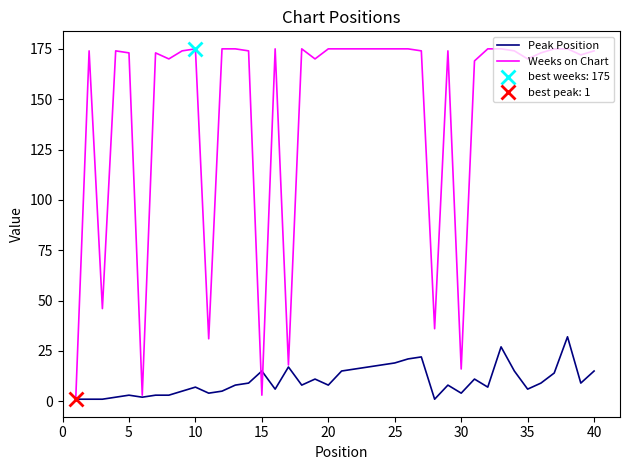

How many interior local valleys does the Peak Position series have?

10